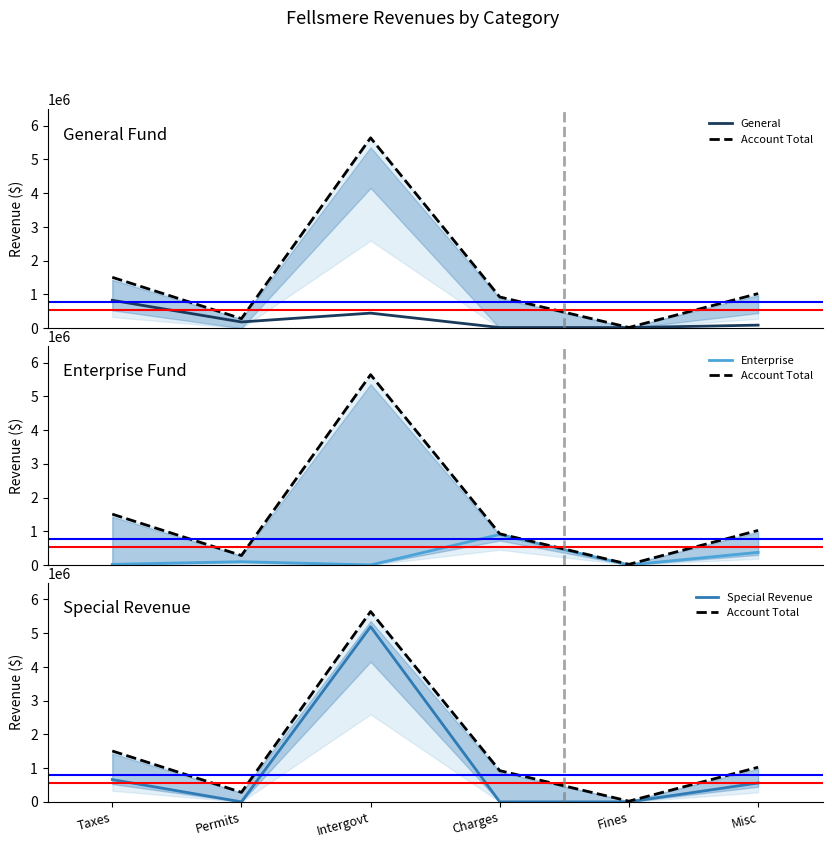

Which series has the largest range (max minus min)?

Account Total